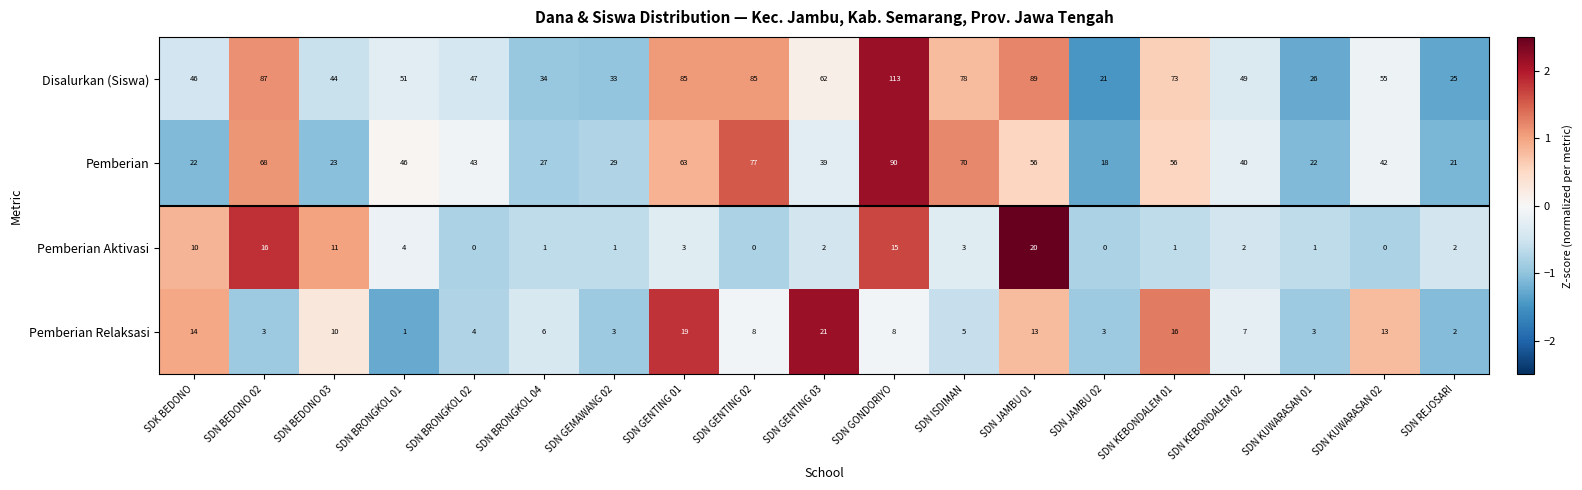

What is the spread (max minus min) of values at SDN BEDONO 02?

84